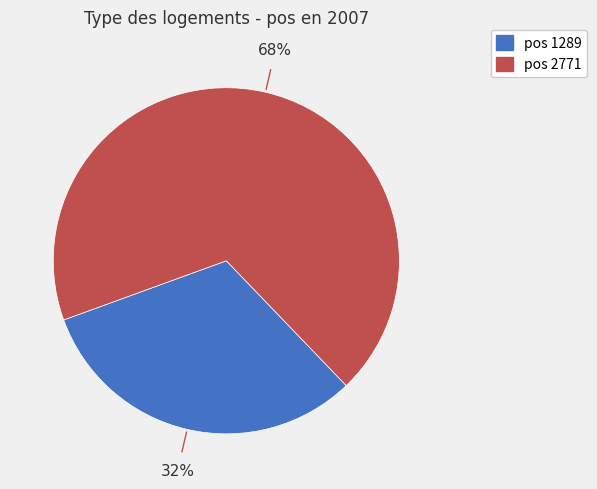

Is there any slice that represents more than half of the pie?

Yes